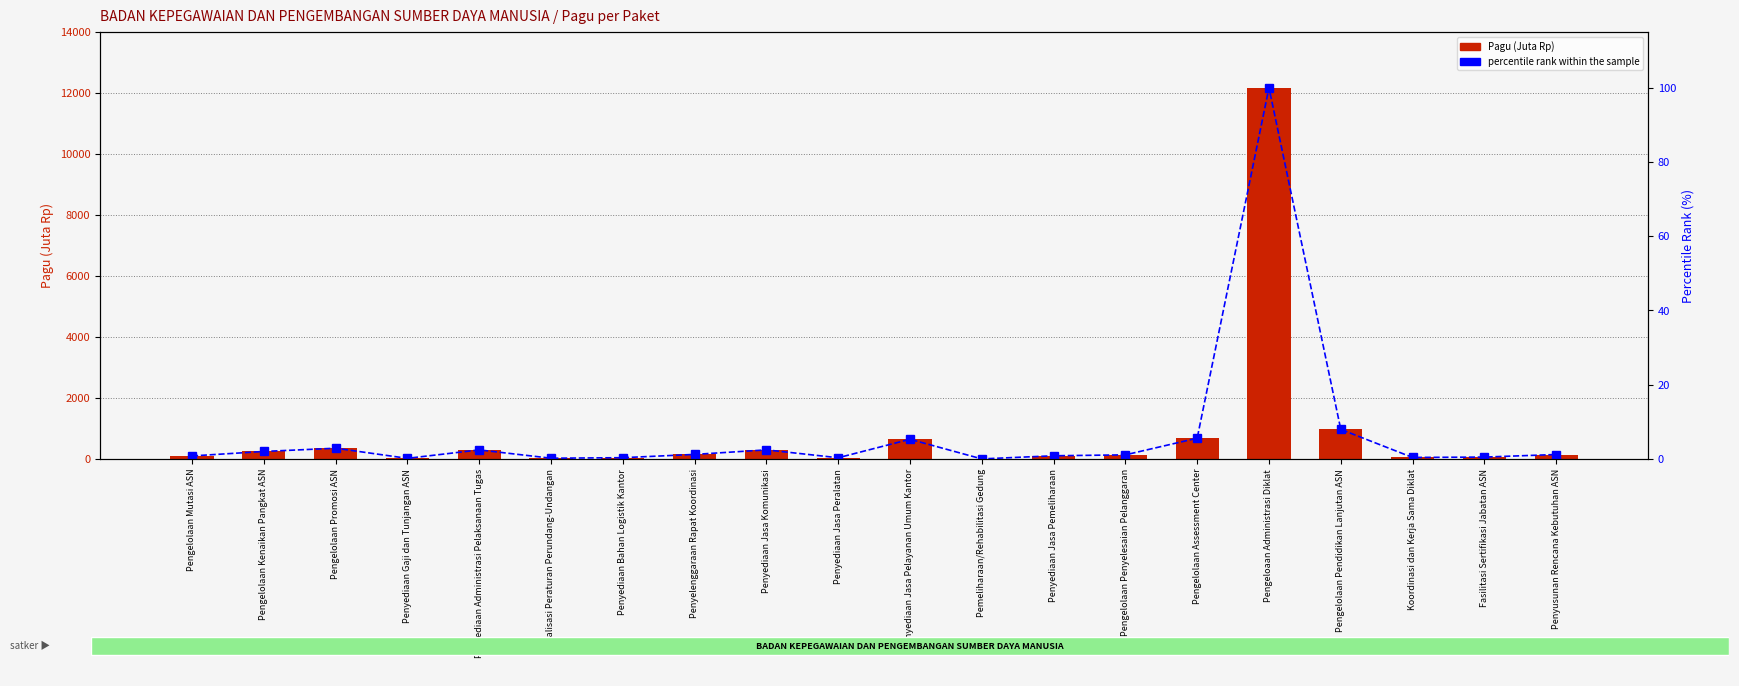

At how many categories does at least one series exceed 6013?

1